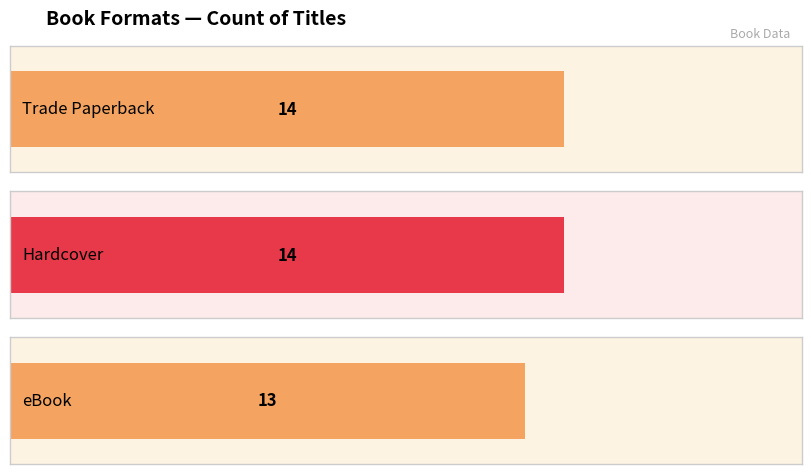

Reading right to left, list all the values displayed in this chart.

eBook=13	Hardcover=14	Trade Paperback=14